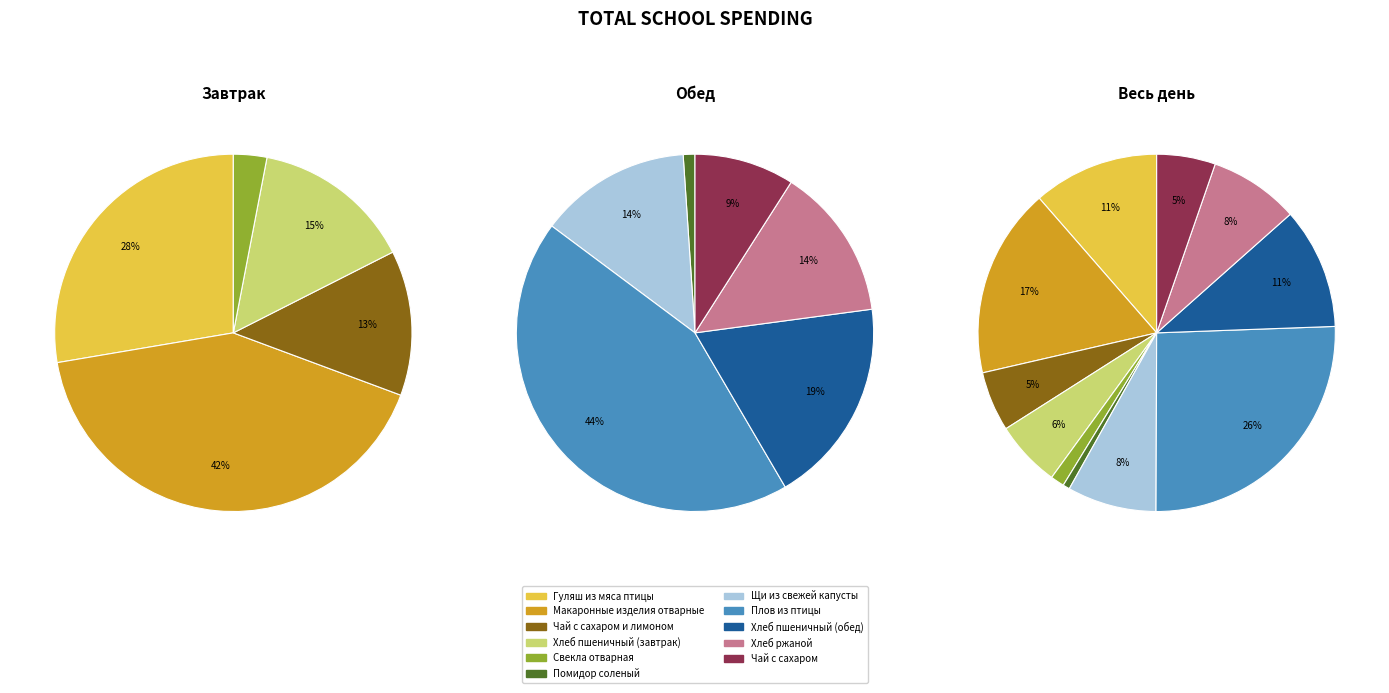

To the nearest percent, what portion does Хлеб пшеничный (обед) represent?

11%